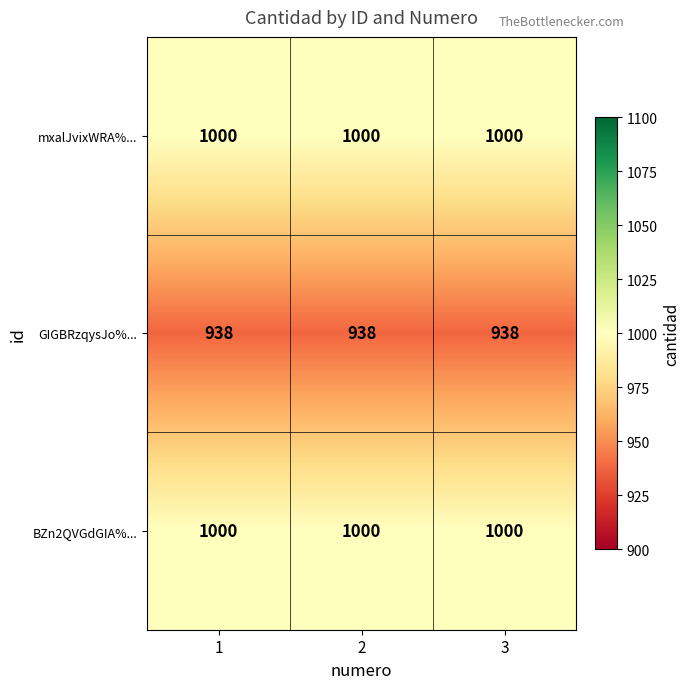

What is the maximum value shown in the chart?

1000